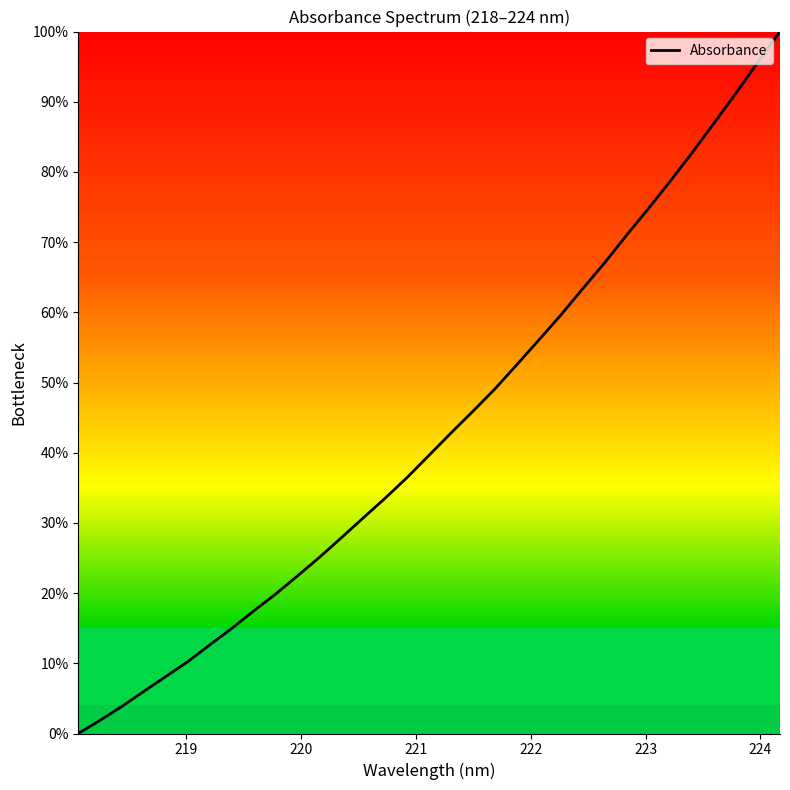

Count the number of data series in this chart.

1